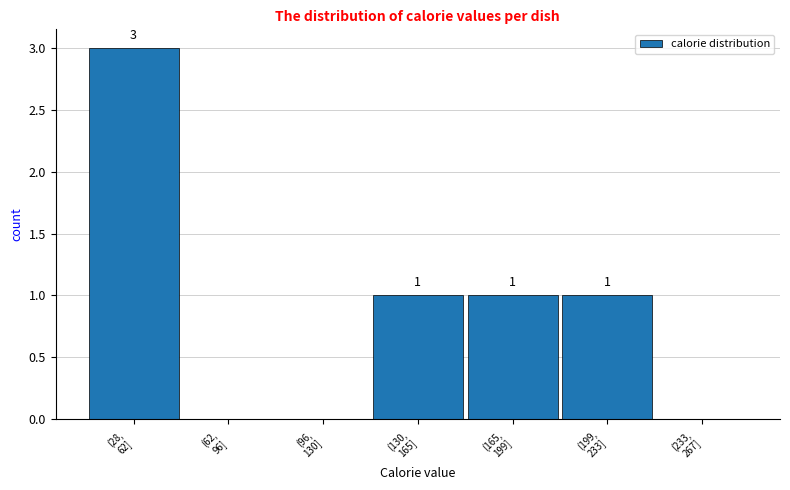

How many values are between 0 and 1?

6